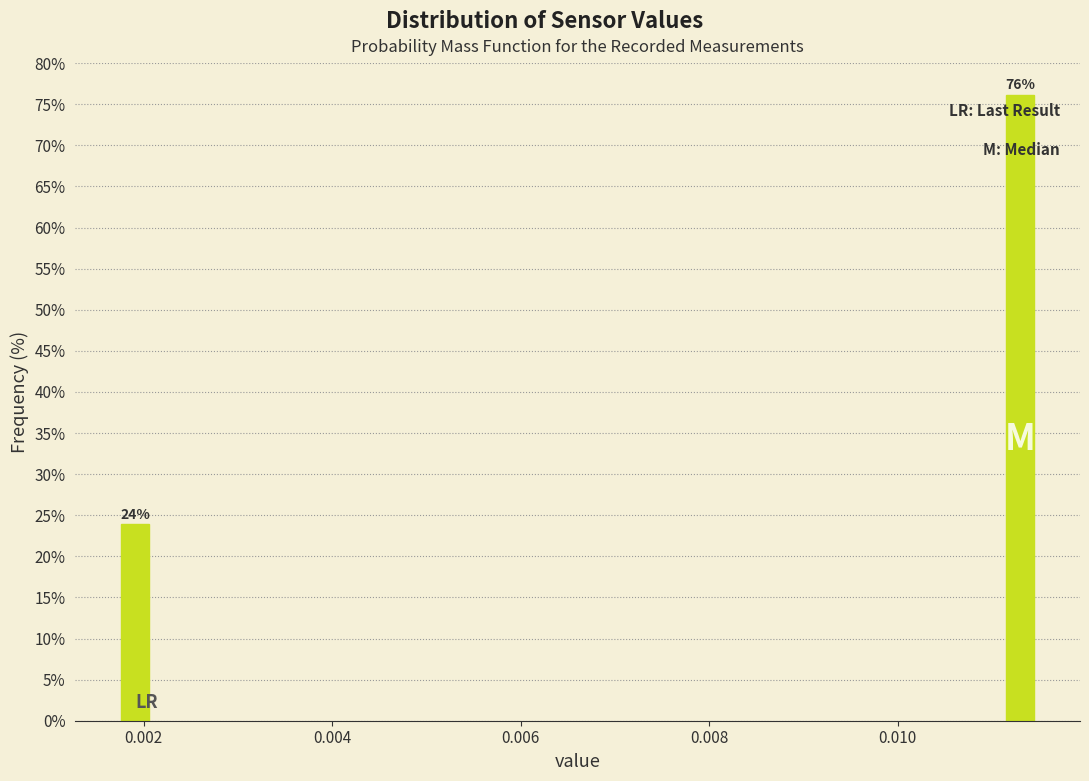

The value at 0.010 is 49.2. True or false?

False